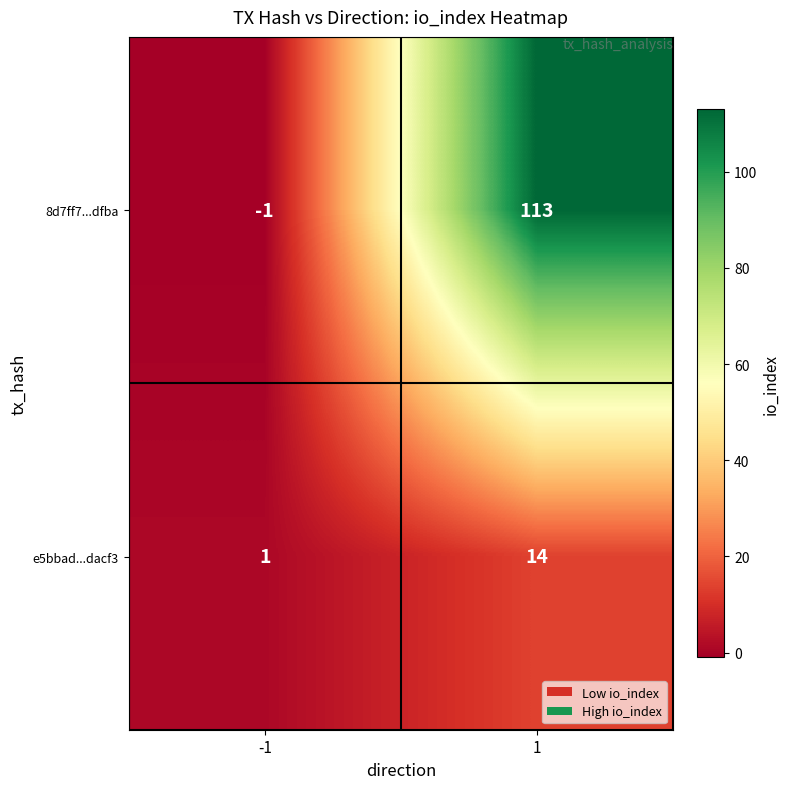

Which series has the largest range (max minus min)?

8d7ff7...dfba